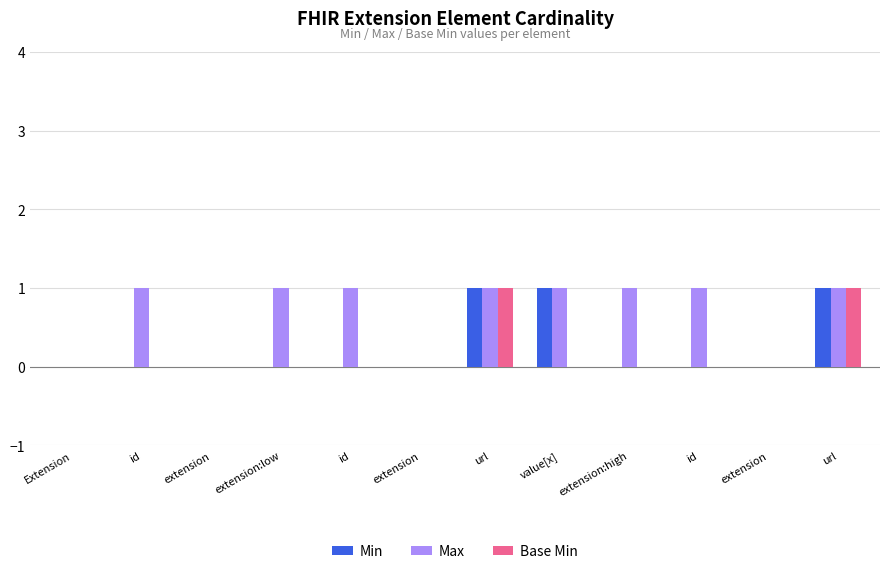

Count the number of categories in the chart.

12